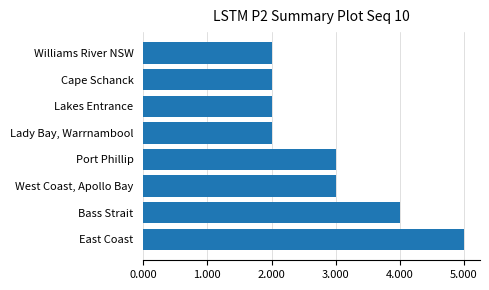

How many bars are there in total?

8